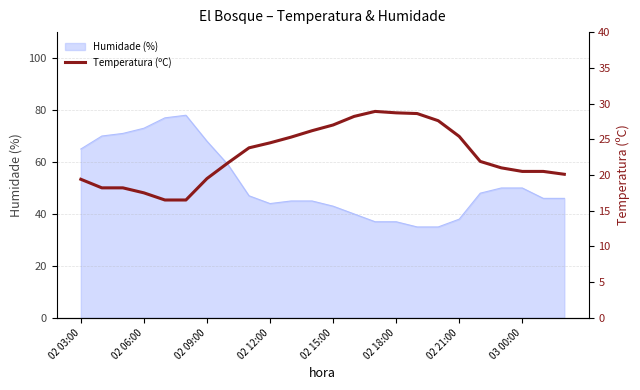

What is the highest value of the Humidade (%) series?

78